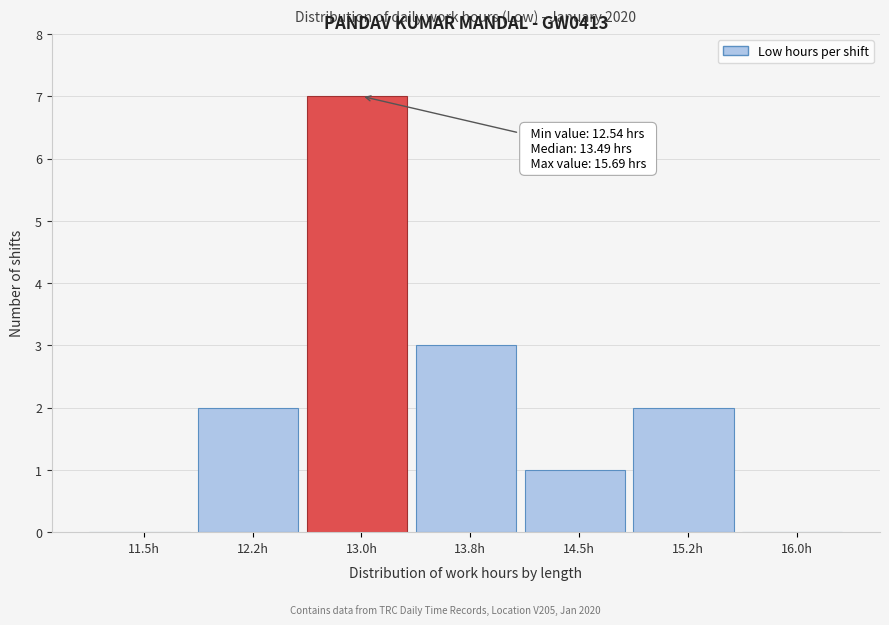

Reading left to right, what are all the values shown in this chart?

11.5h=0	12.2h=2	13.0h=7	13.8h=3	14.5h=1	15.2h=2	16.0h=0